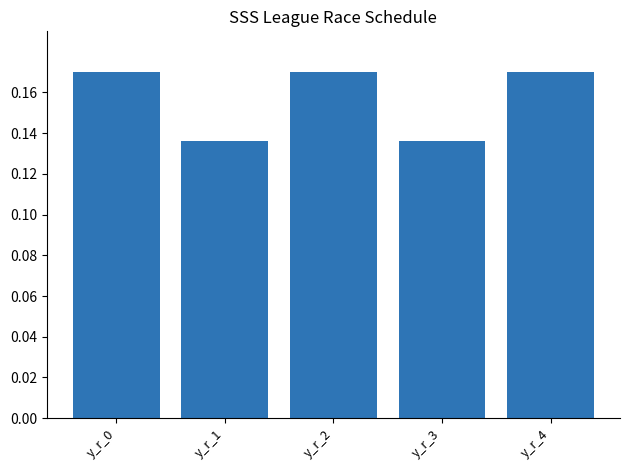

The chart shows a value of 0.1 at y_r_2. True or false?

False